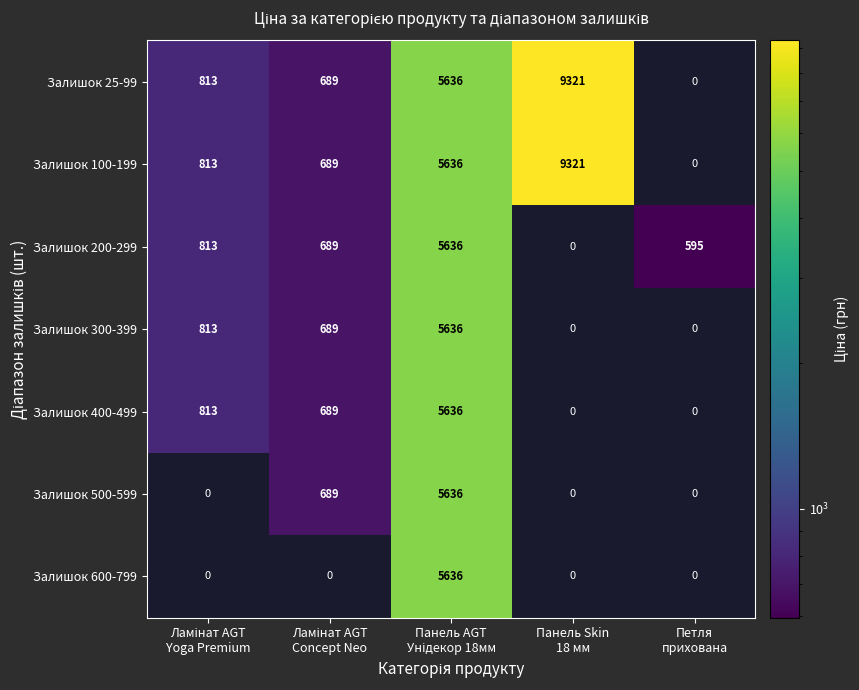

Which has a higher value, Панель Skin
18 мм or Ламінат AGT
Concept Neo?

Панель Skin
18 мм